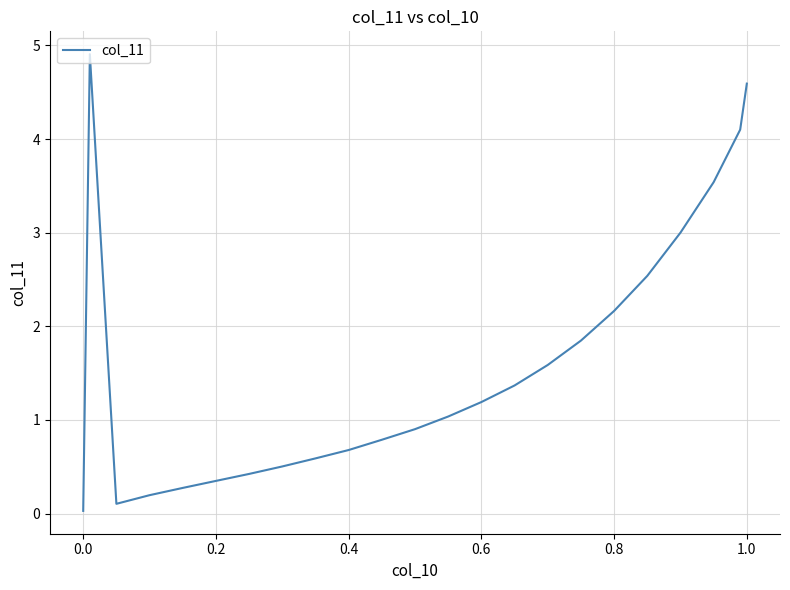

What is the greatest value displayed?

4.9